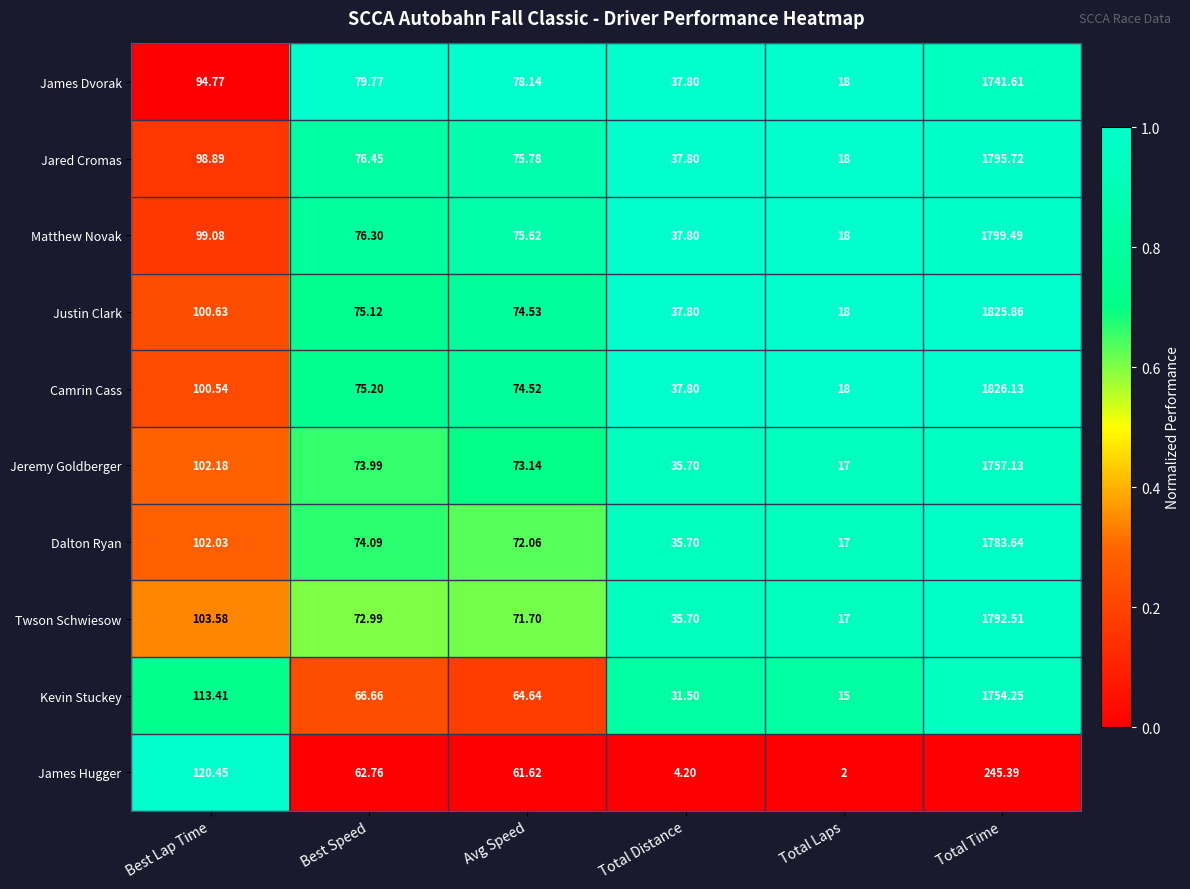

Is the value of James Dvorak at Best Speed greater than the value of Camrin Cass at Best Lap Time?

No